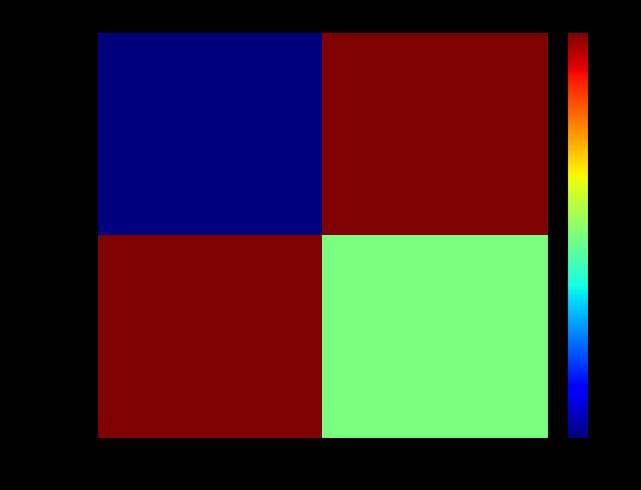

Which has a higher value, 1 or -1?

1